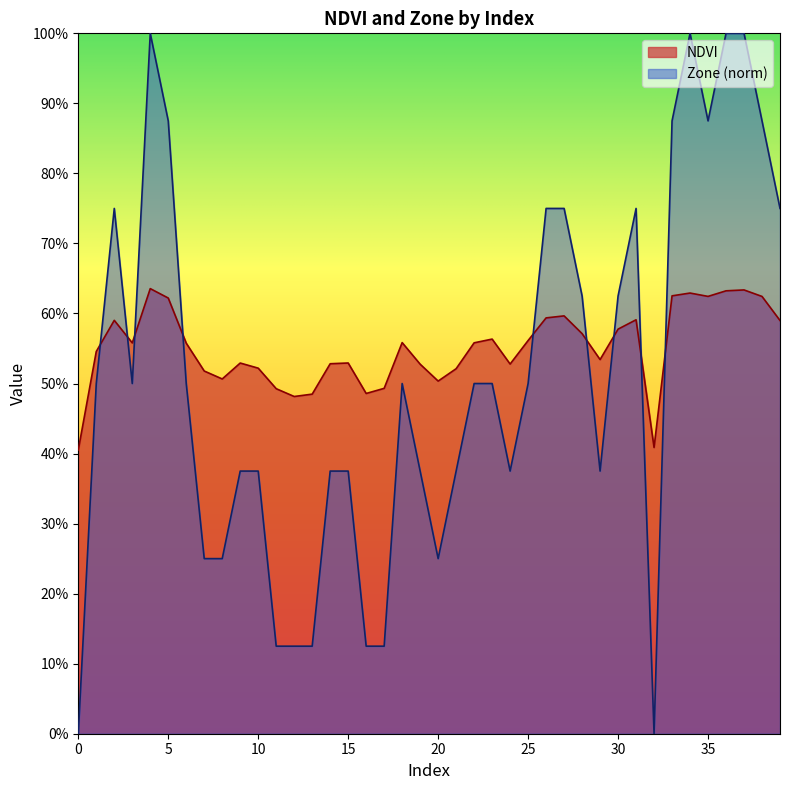

In NDVI, how many points are lower than both neighbors (excluding endpoints)?

9